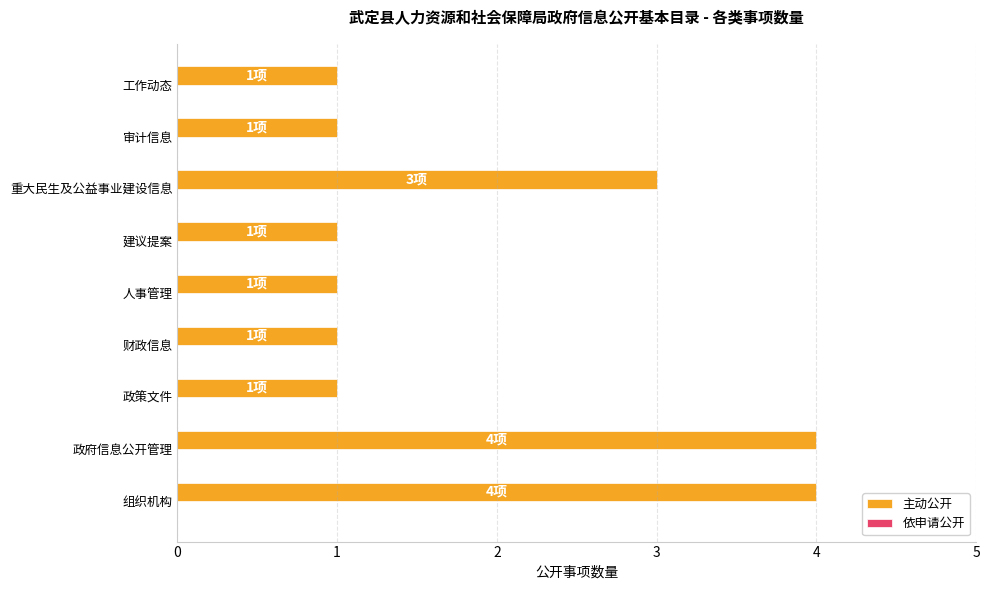

What is the sum of the values at 审计信息 and 组织机构?

5